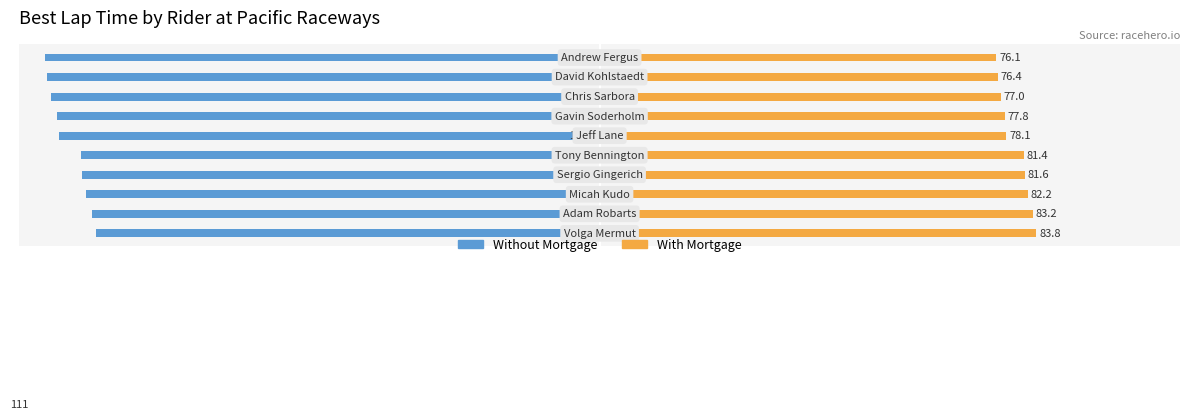

Reading right to left, transcribe all the data shown in this chart.

Without Mortgage: 80=-106.4	60=-106.1	40=-105.2	20=-104.1	0=-103.8	20=-99.5	40=-99.3	60=-98.6	80=-97.3	100=-96.6
With Mortgage: 80=76.1	60=76.4	40=77.0	20=77.8	0=78.1	20=81.4	40=81.6	60=82.2	80=83.2	100=83.8